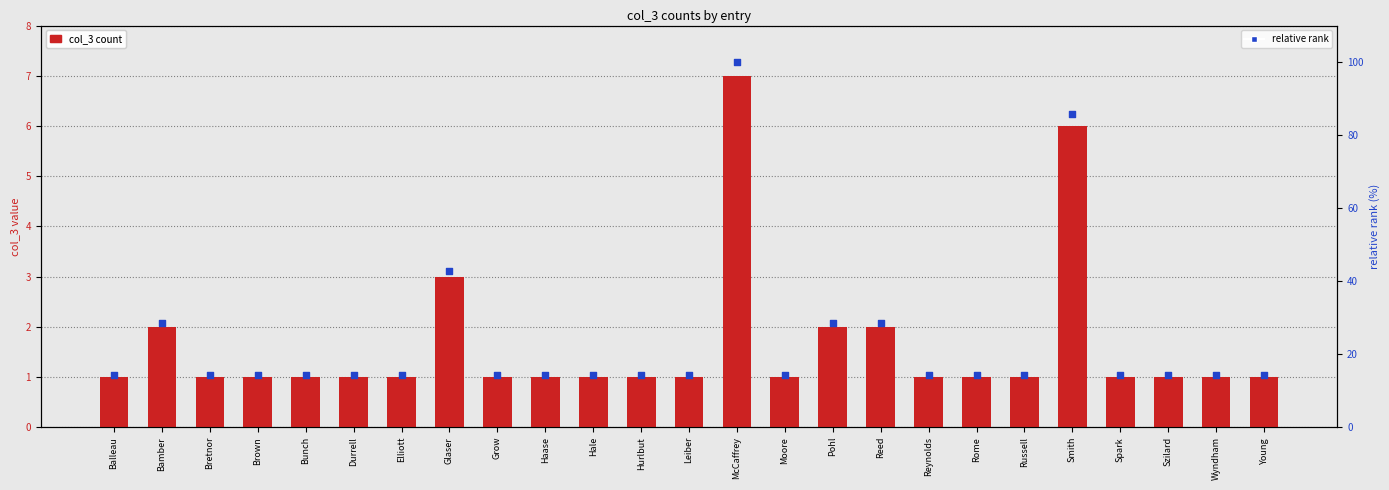

What are all the series names shown in the legend?

col_3 count, relative rank